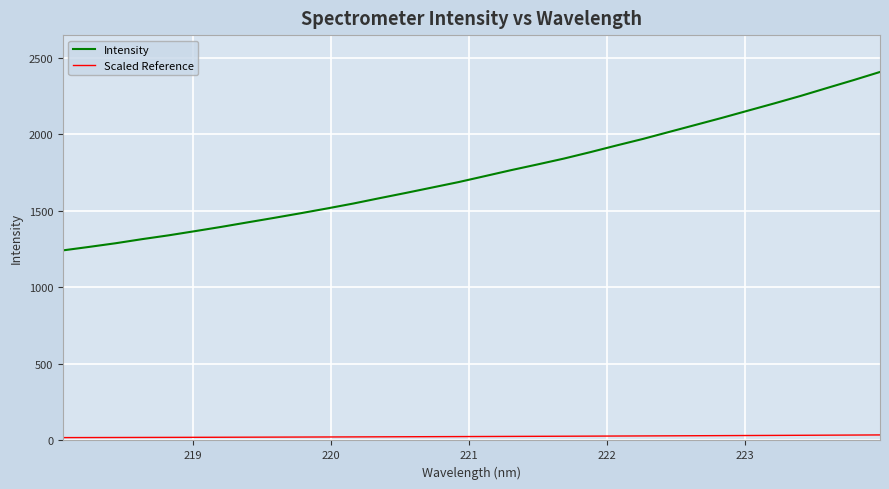

Which series has the largest range (max minus min)?

Intensity